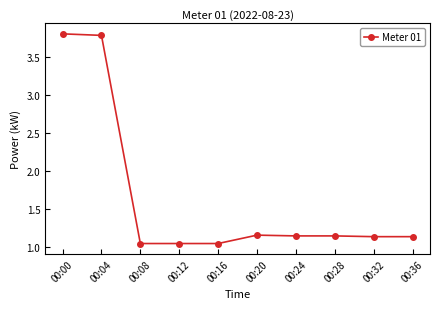

The value at 00:08 is 1.8. True or false?

False